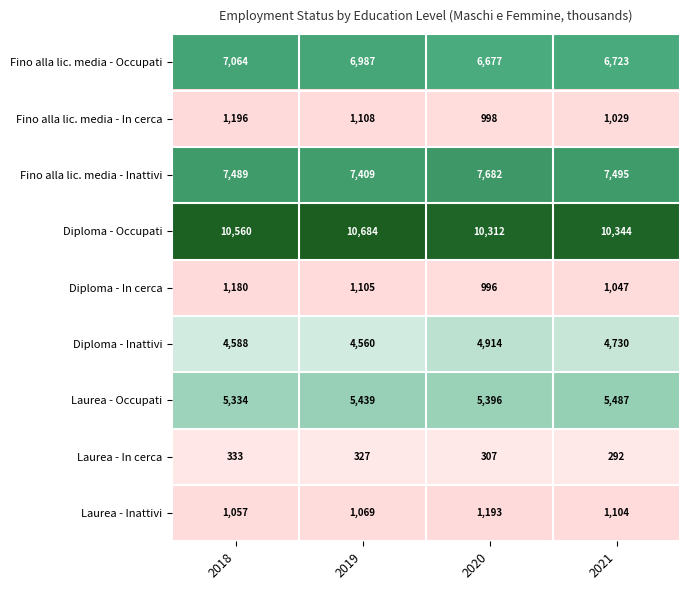

True or false: Laurea - In cerca has a value of 467 at 2020.

False